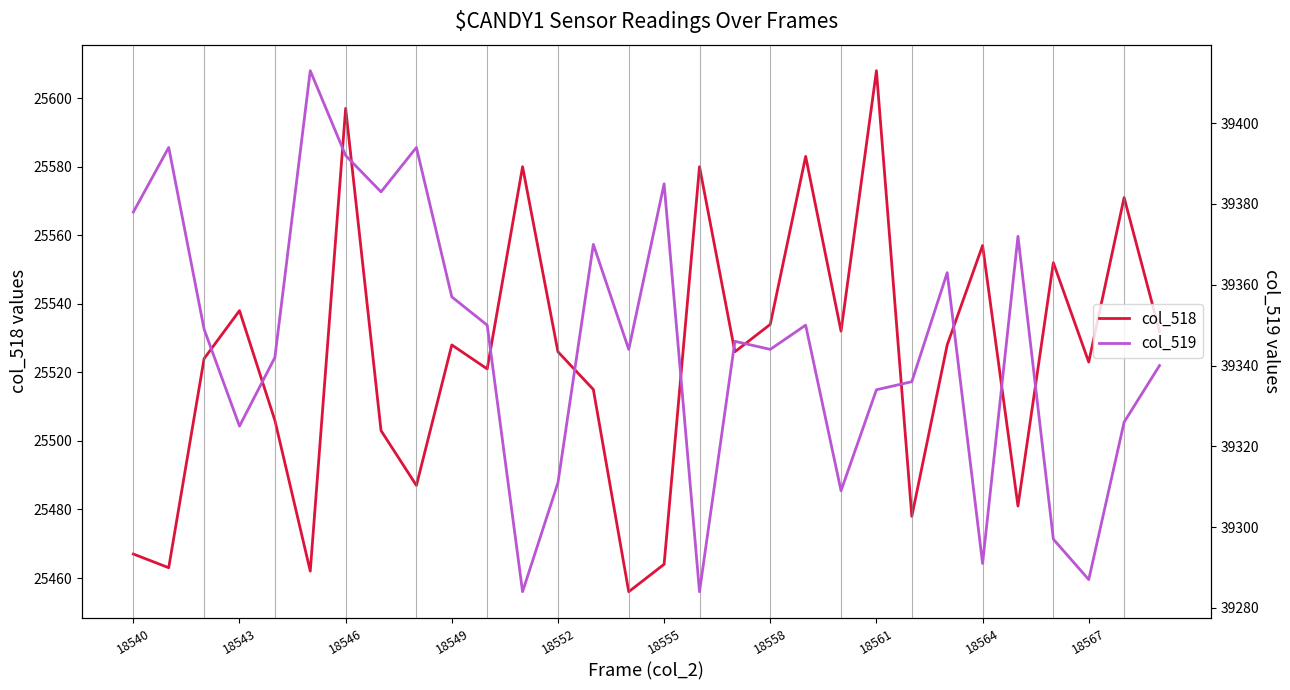

What is the lowest value of the col_519 series?

39284